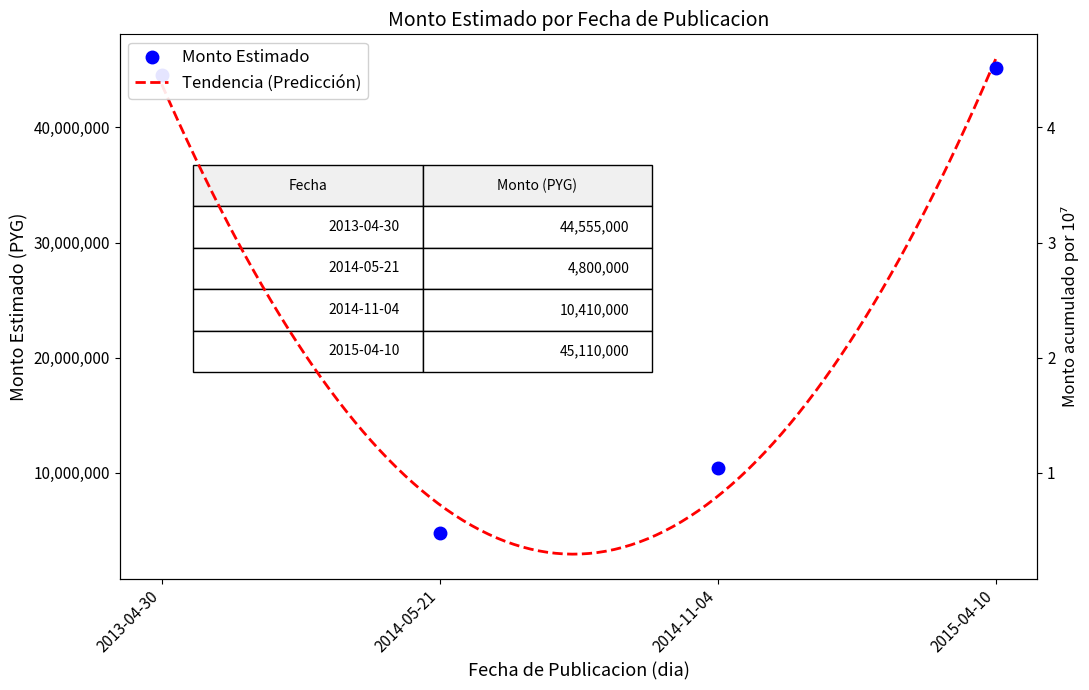

At which label does the data first exceed 44555000?

2015-04-10